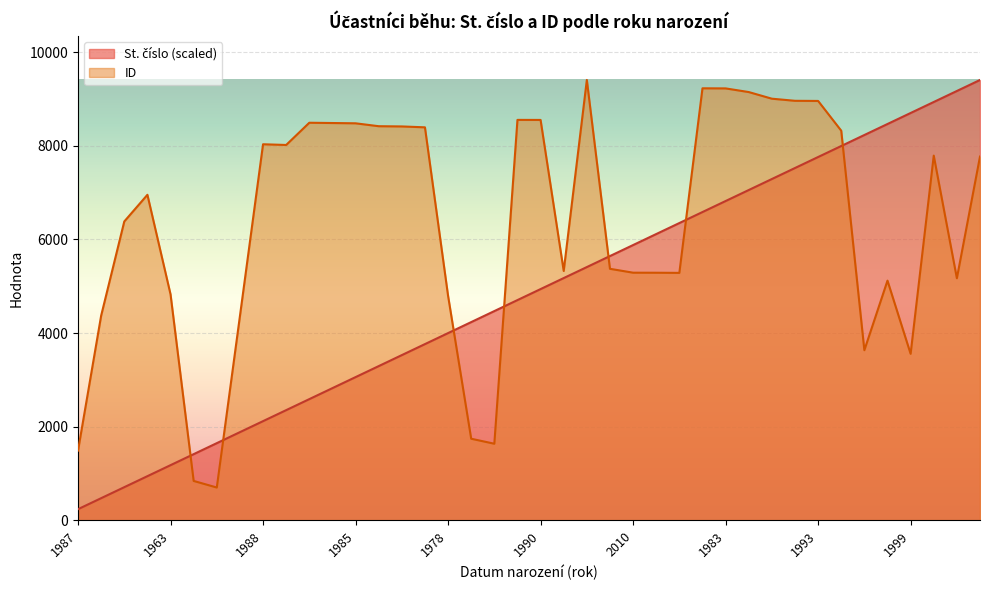

What is the sum of all ID values?

253852.0